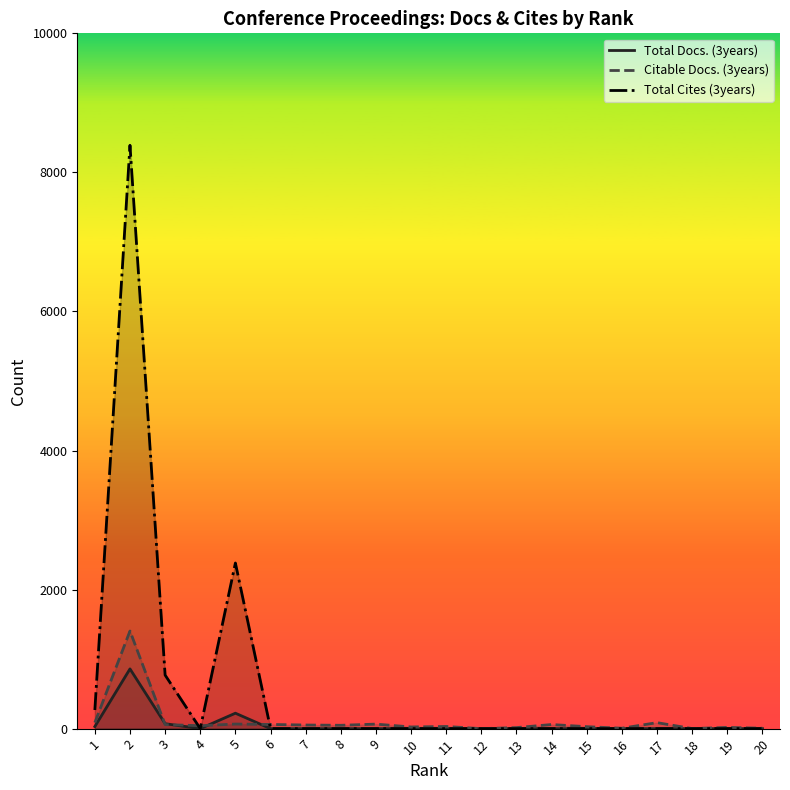

What is the greatest value displayed?

8390